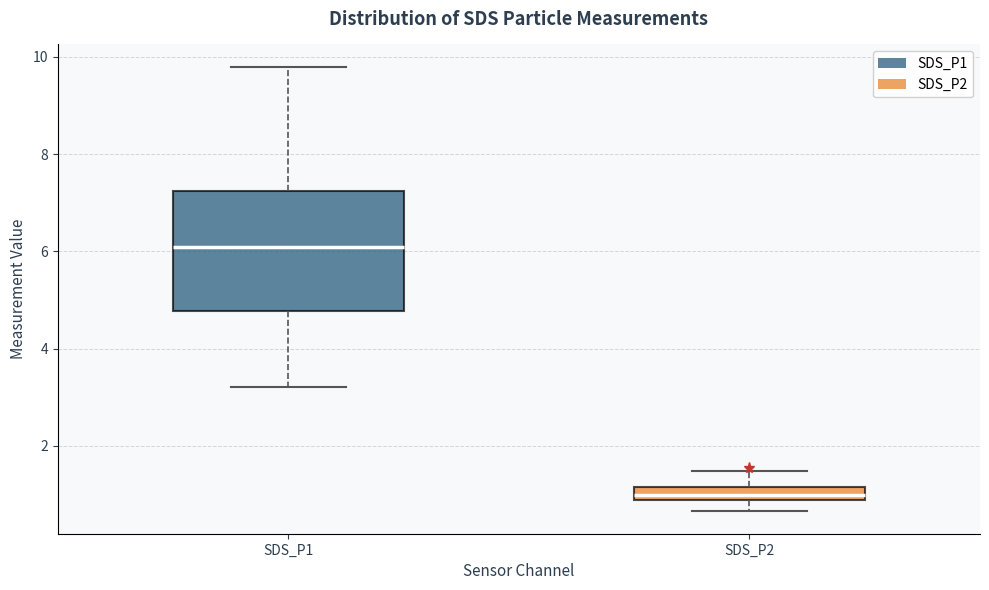

Where does the lower whisker of the box for SDS_P1 end on the y-axis? The values are not printed on the chart, so give them approximately, as read against the axis.

3.2